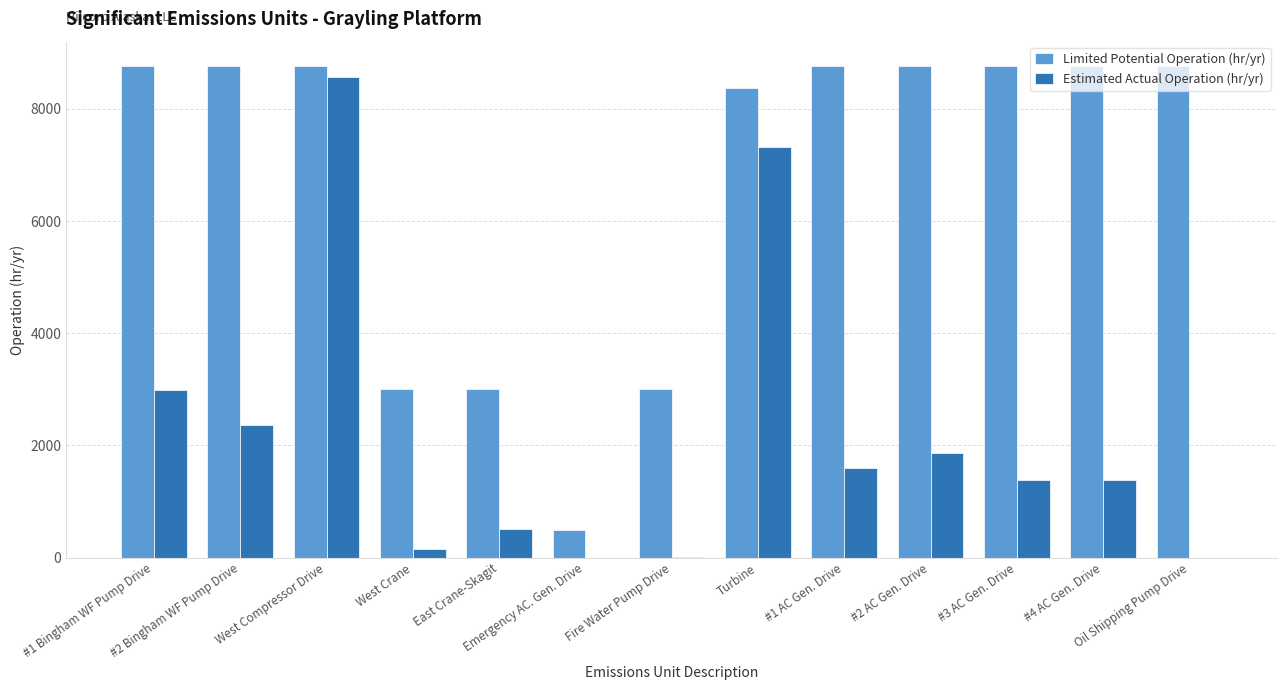

What are all the series names shown in the legend?

Limited Potential Operation (hr/yr), Estimated Actual Operation (hr/yr)